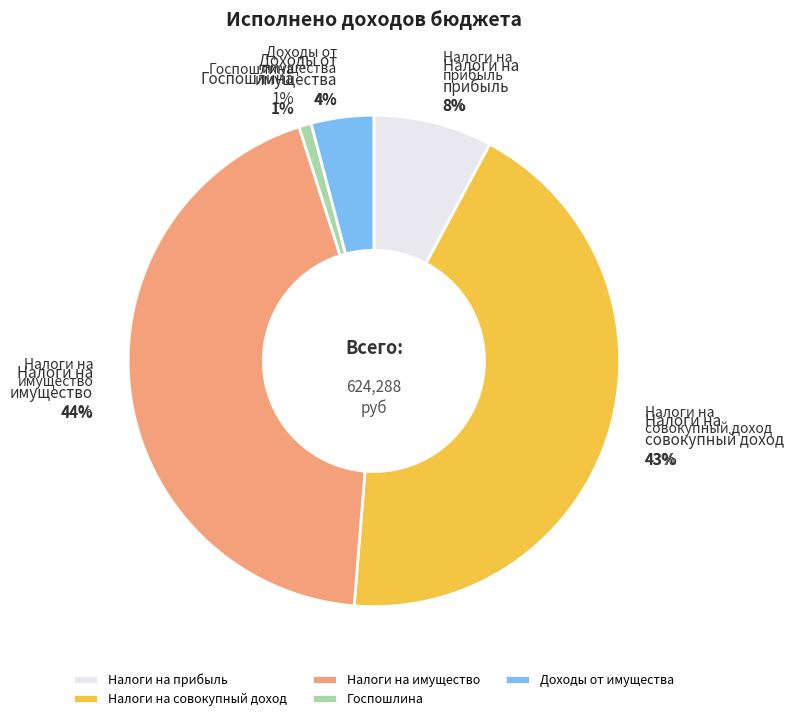

Is there a majority slice in this chart?

No